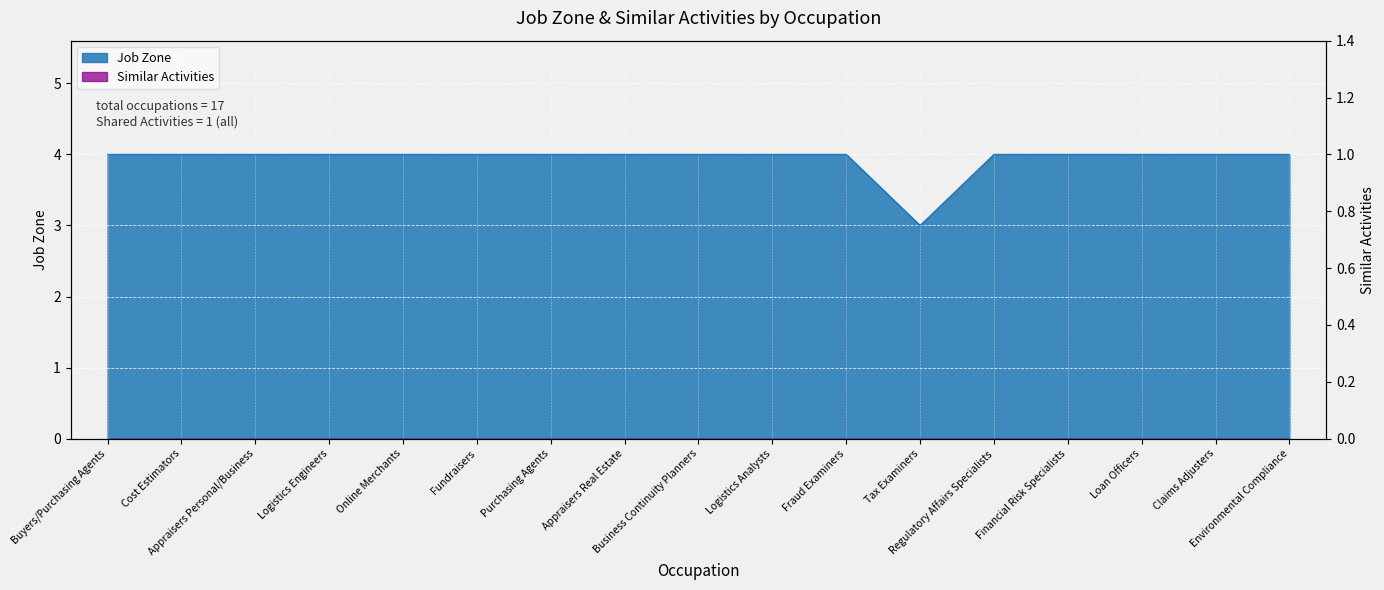

What is the maximum value shown in the chart?

4